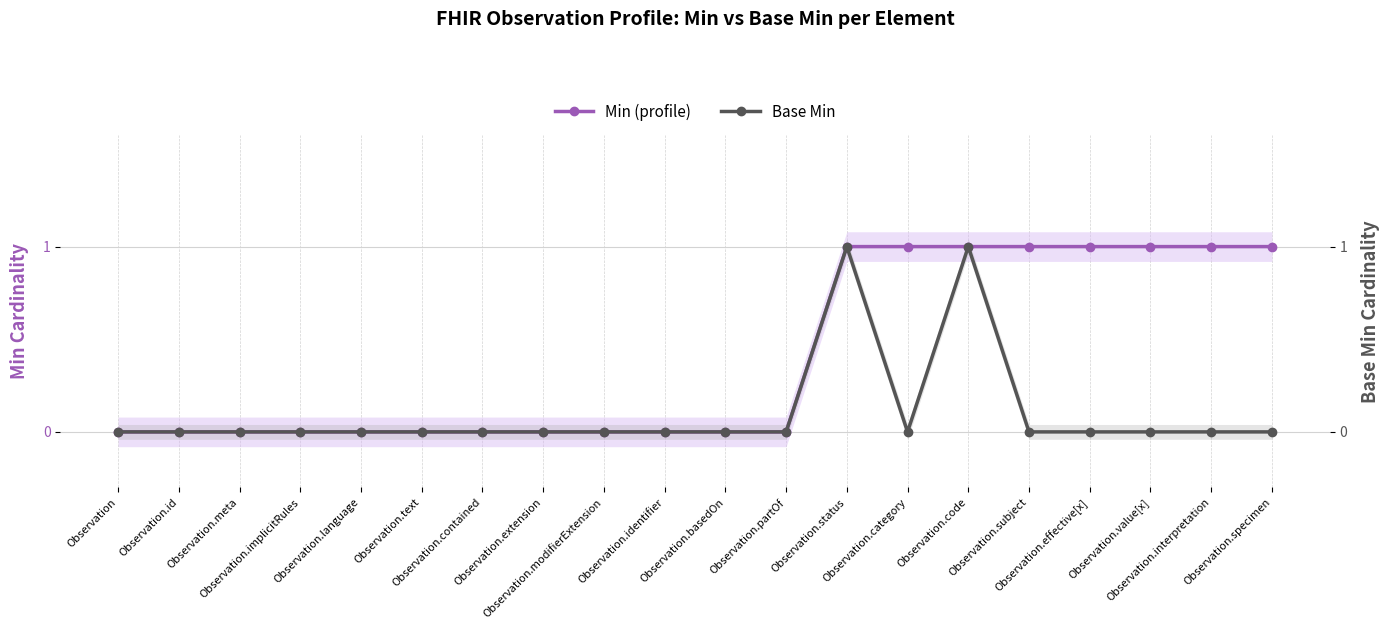

Which series has the widest spread of values?

Min (profile)